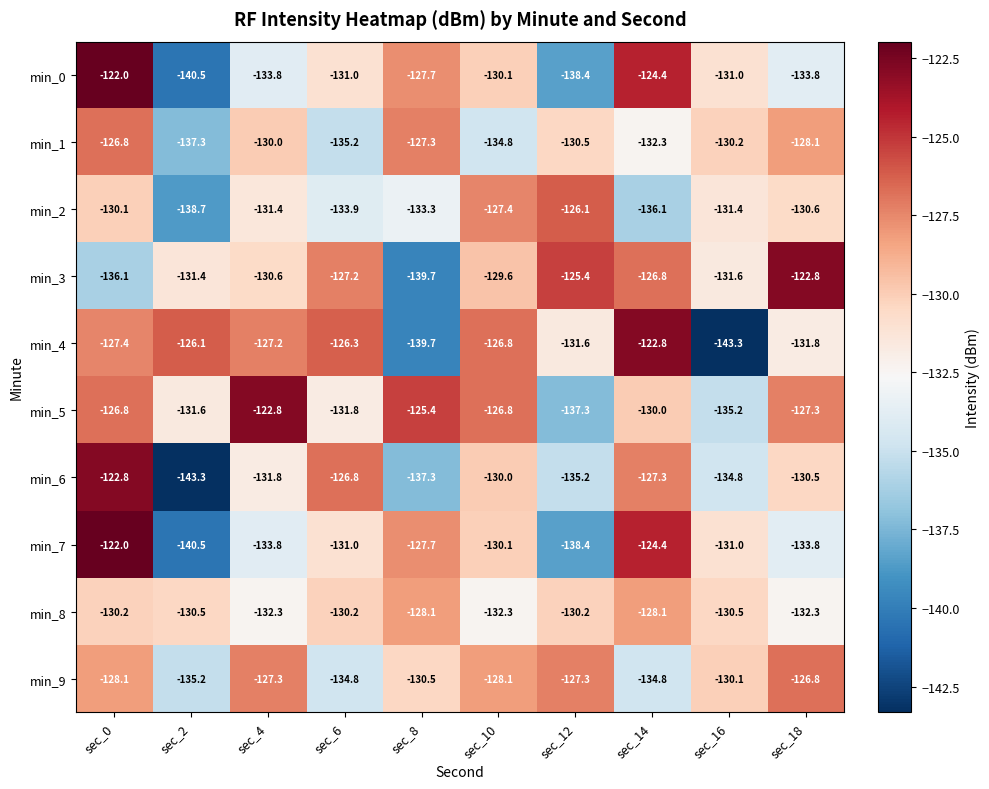

List the labels in order of min_6 value, smallest first.

sec_2, sec_8, sec_12, sec_16, sec_4, sec_18, sec_10, sec_14, sec_6, sec_0